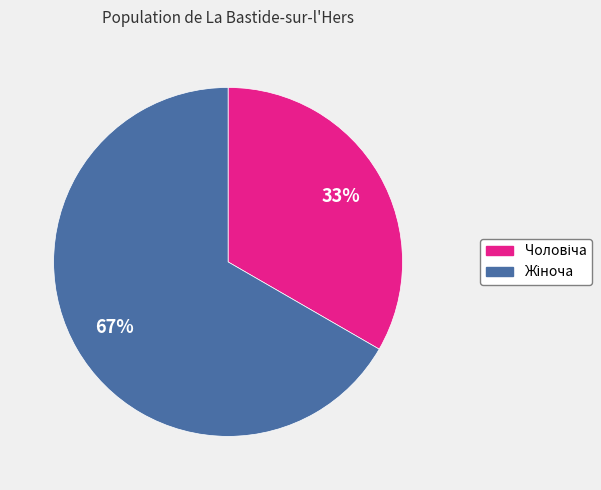

Is there a majority slice in this chart?

Yes